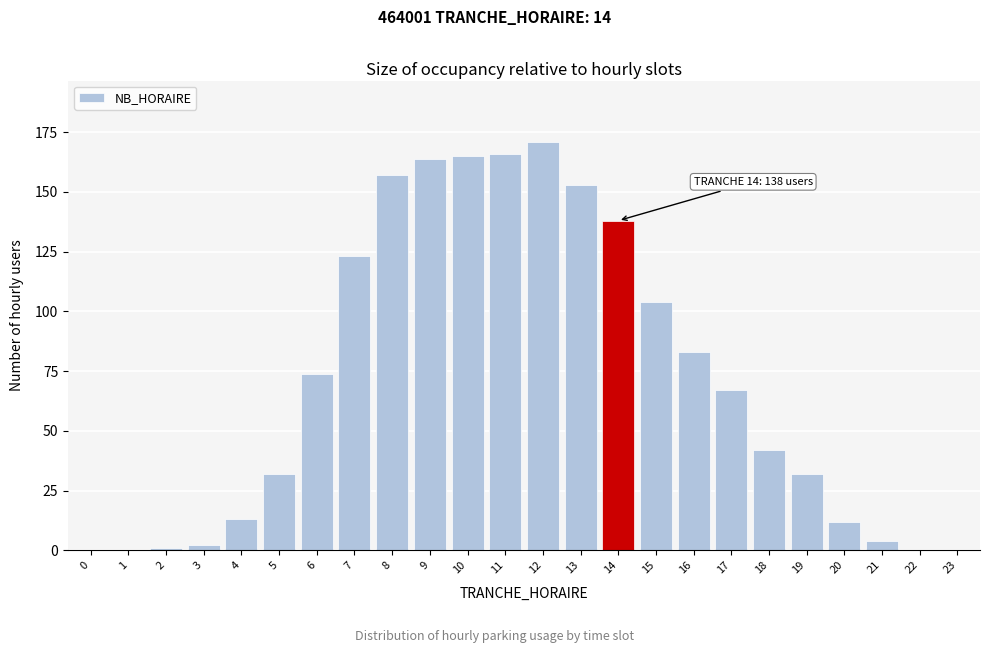

Reading right to left, transcribe all the data shown in this chart.

23=0	22=0	21=4	20=12	19=32	18=42	17=67	16=83	15=104	14=138	13=153	12=171	11=166	10=165	9=164	8=157	7=123	6=74	5=32	4=13	3=2	2=1	1=0	0=0